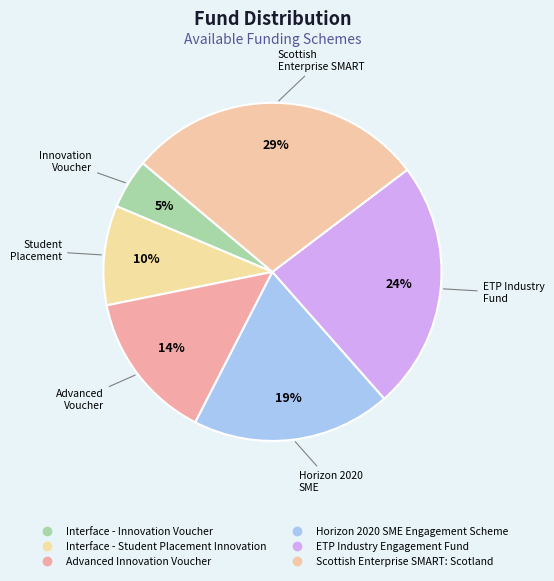

Rank the categories by value from highest to lowest.

Scottish Enterprise SMART: Scotland, ETP Industry Engagement Fund, Horizon 2020 SME Engagement Scheme, Advanced Innovation Voucher, Interface - Student Placement Innovation, Interface - Innovation Voucher